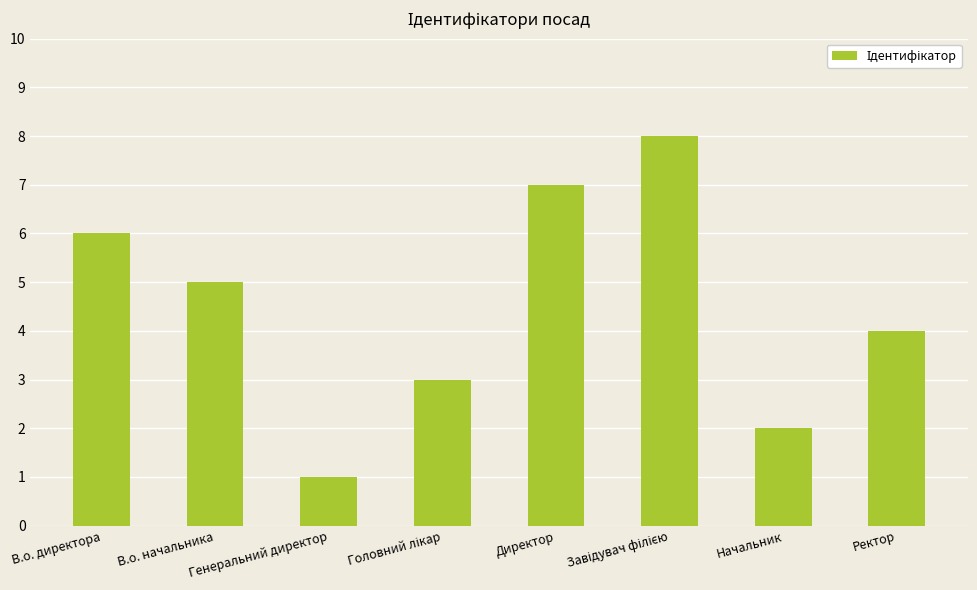

What is the maximum value shown in the chart?

8